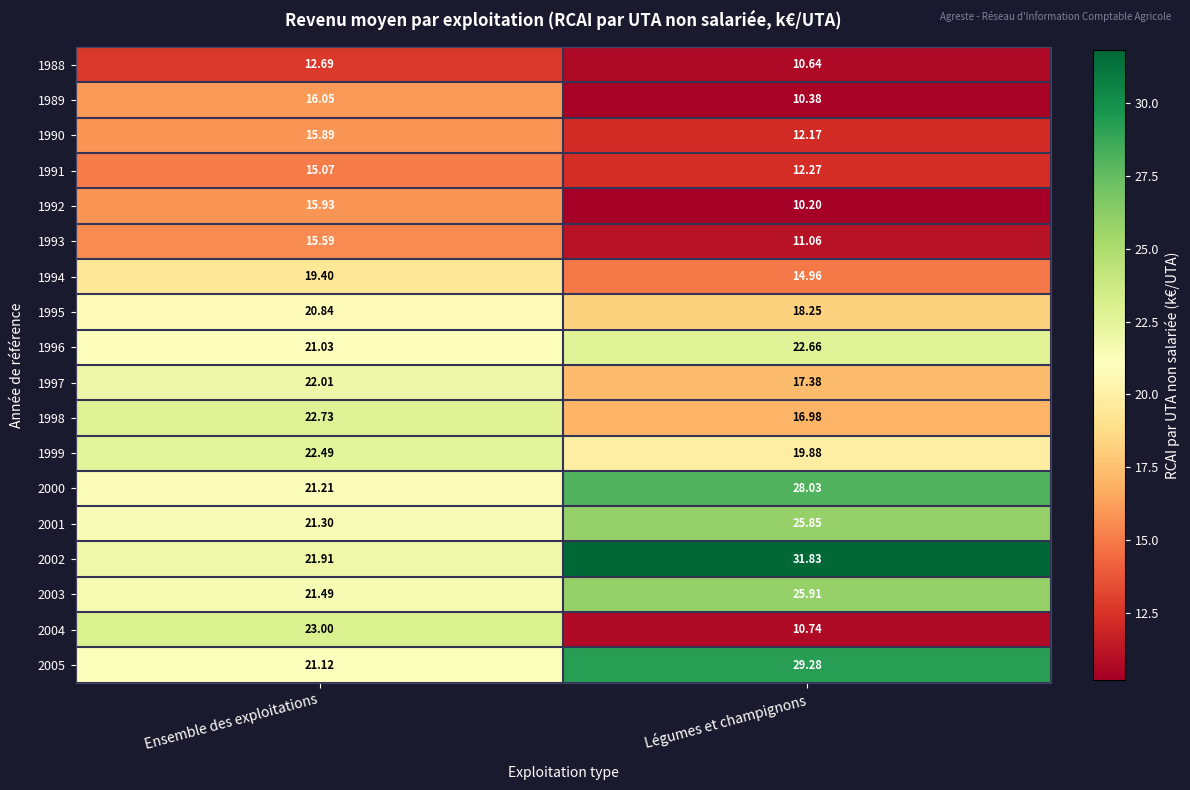

Which category has the lowest value in the 1990 series?

Légumes et champignons